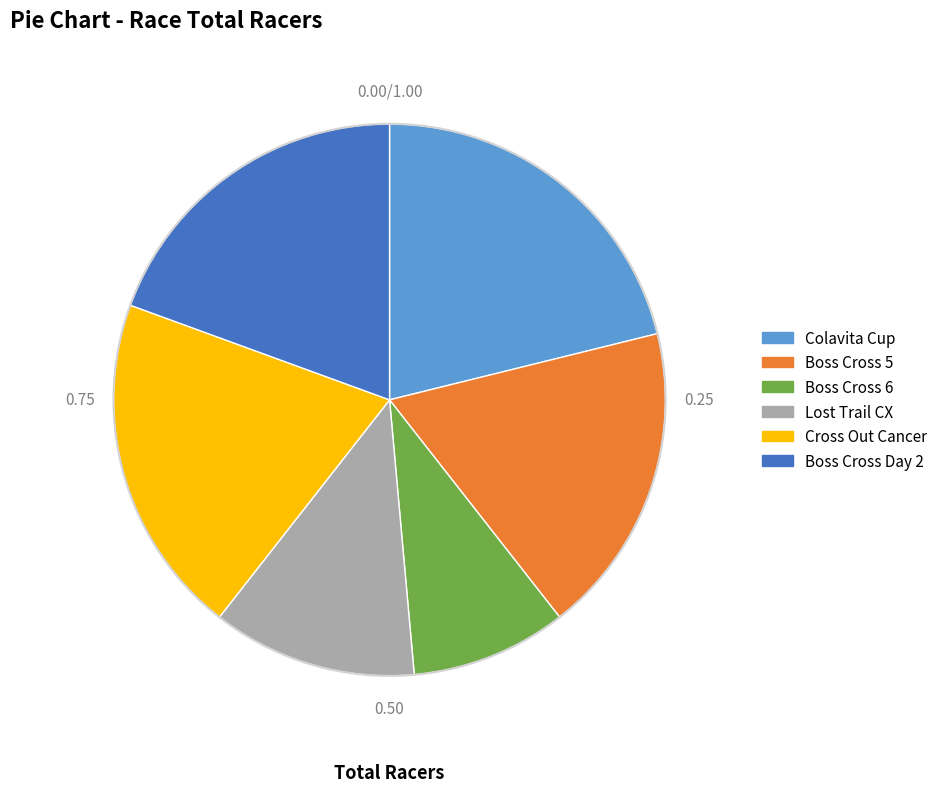

The Cross Out Cancer slice represents 29% of the pie. True or false?

False